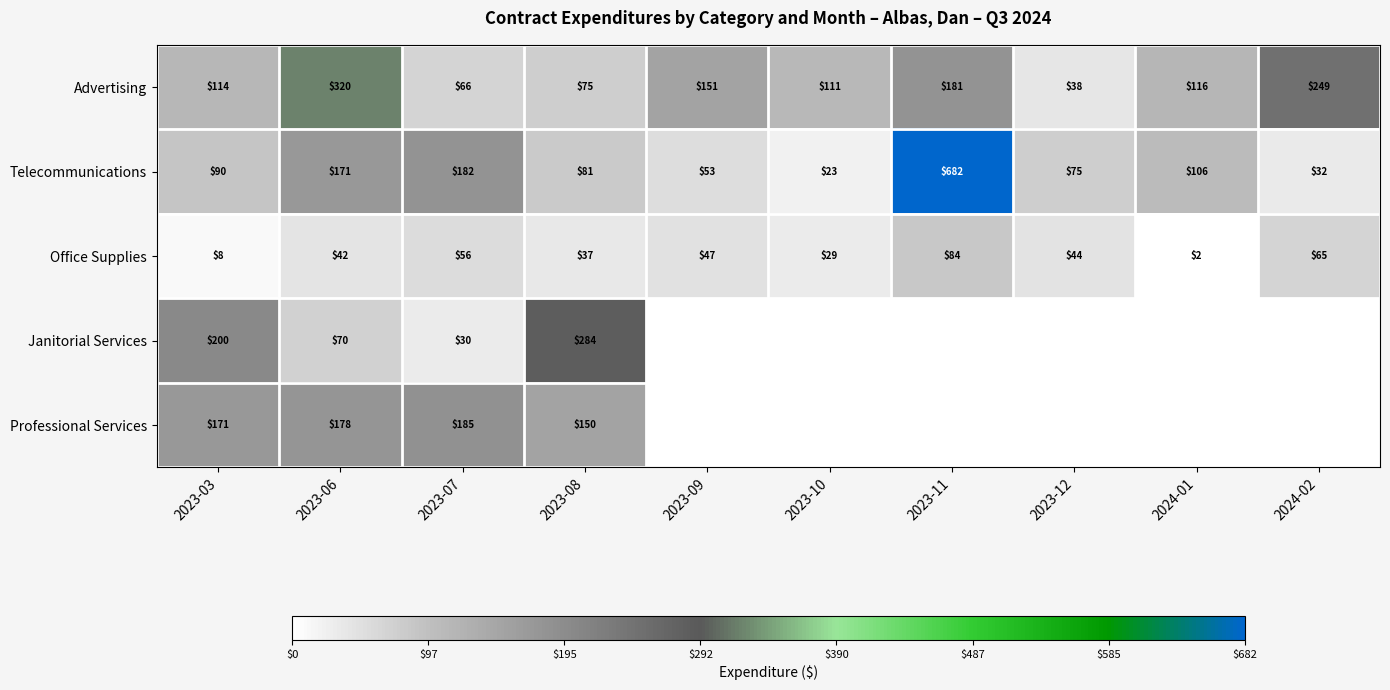

What is the spread (max minus min) of values at 2023-03?

192